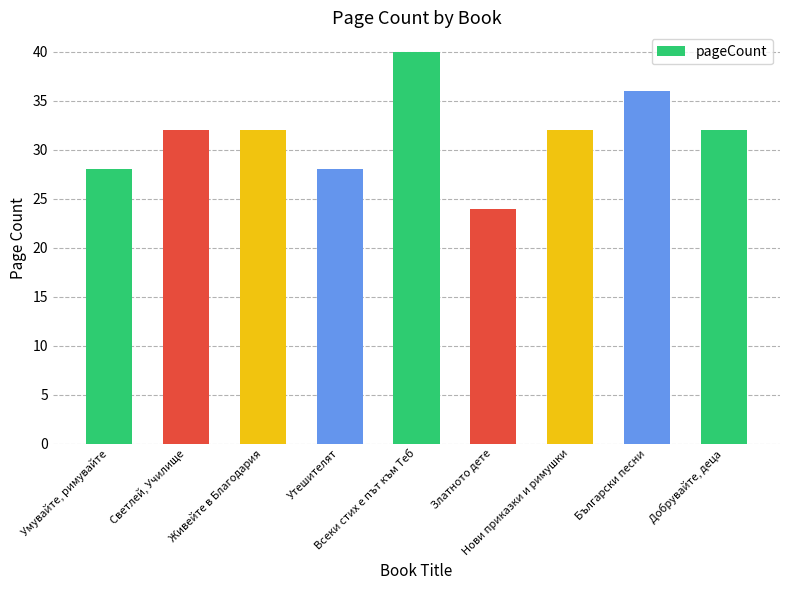

What is the sum of all values?

284